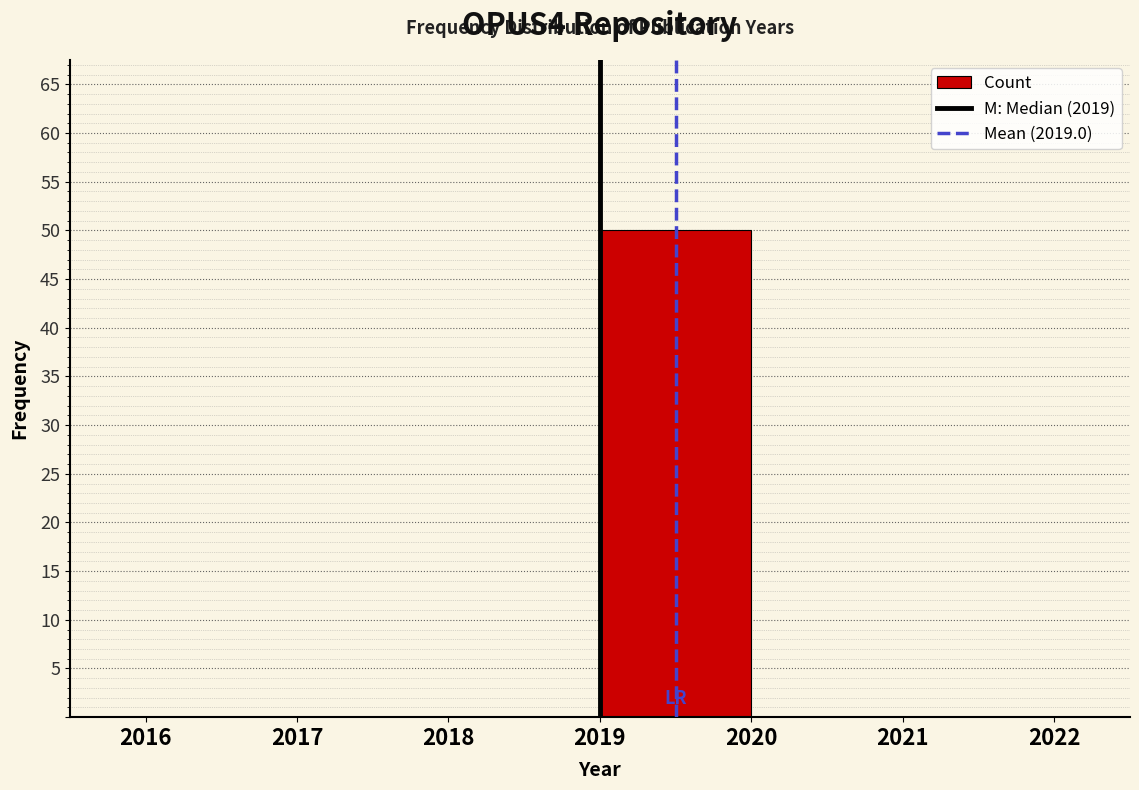

Reading left to right, list every bar in this chart as the range it spans on the x-axis followed by its height. The values are not printed on the chart, so give them approximately, as read against the axis.

2016 to 2017: 0
2017 to 2018: 0
2018 to 2019: 0
2019 to 2020: 50
2020 to 2021: 0
2021 to 2022: 0